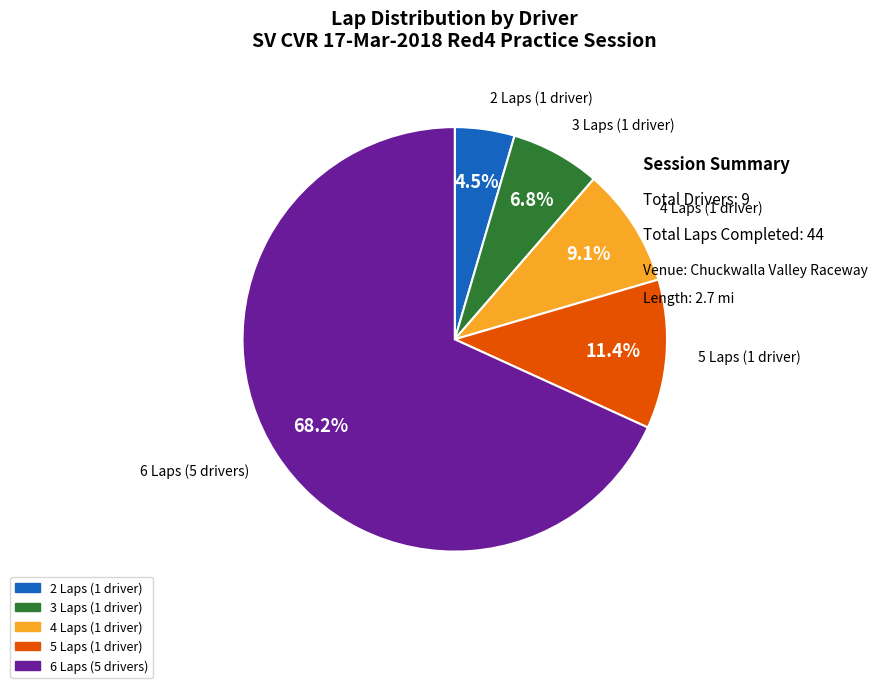

Is there a majority slice in this chart?

Yes